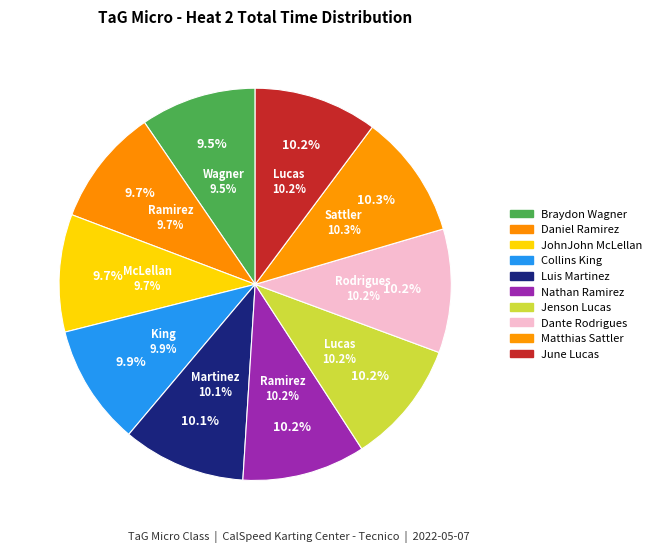

Does any single category account for the majority?

No